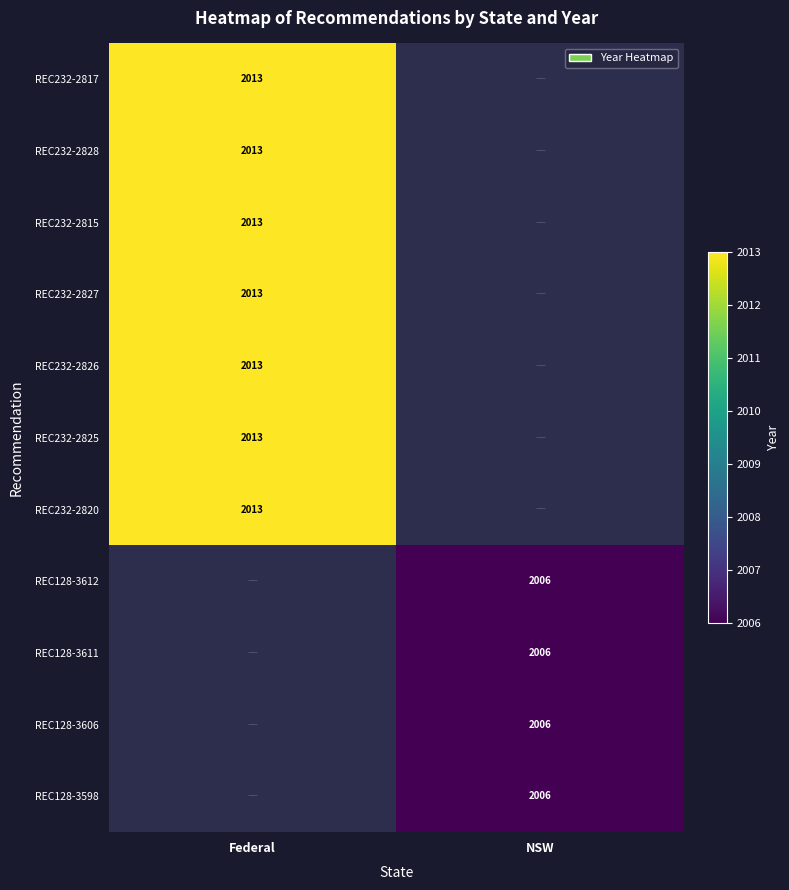

At how many categories does at least one series exceed 2007?

1